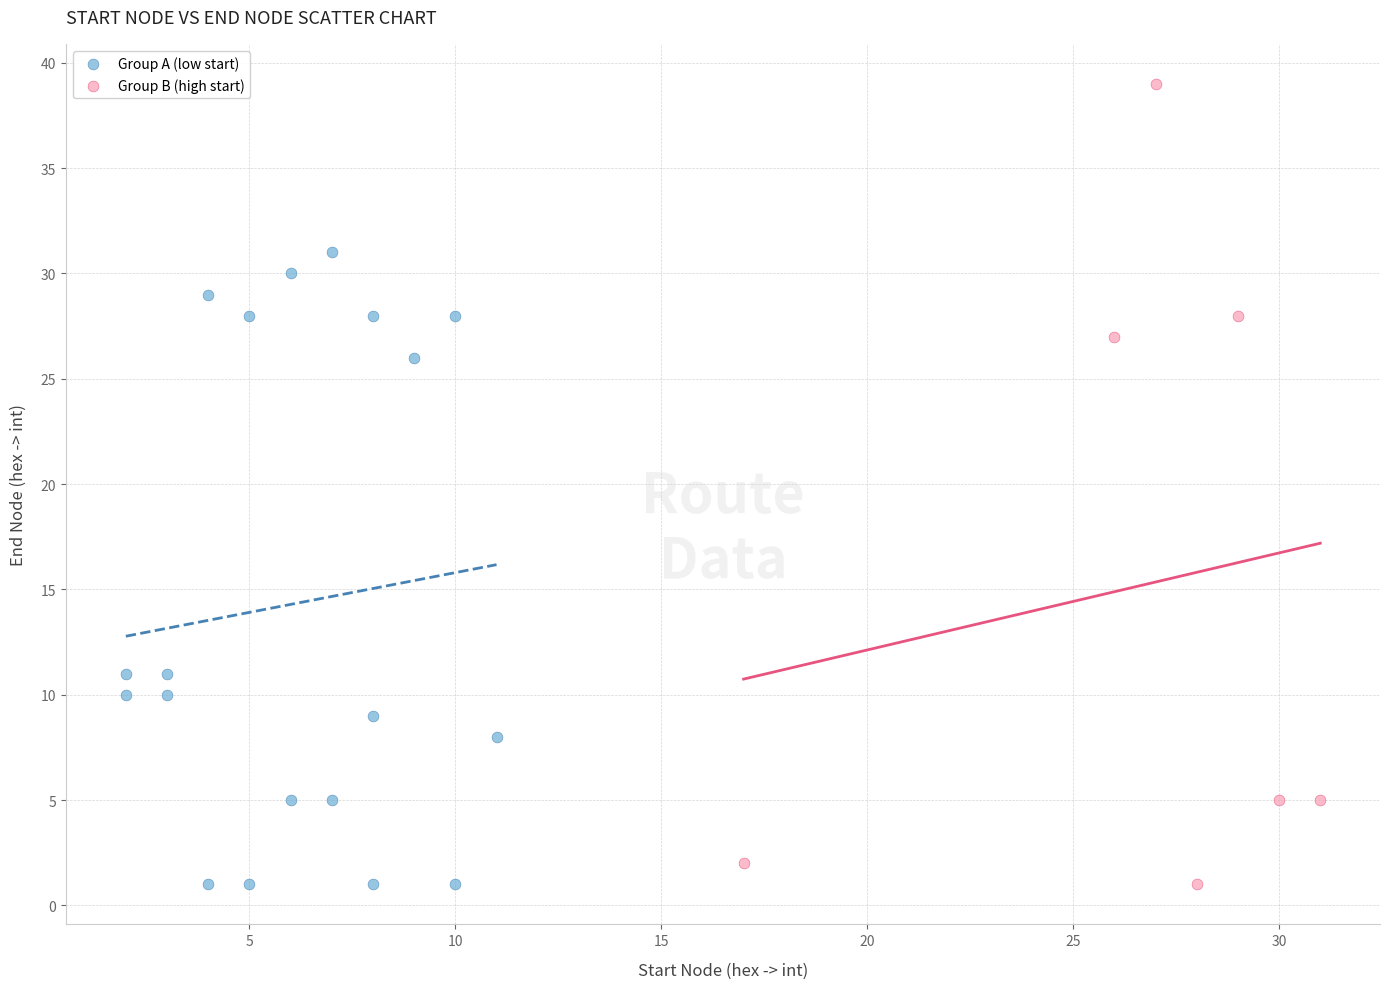

Which series has the widest spread of Y values?

Group B (high start)